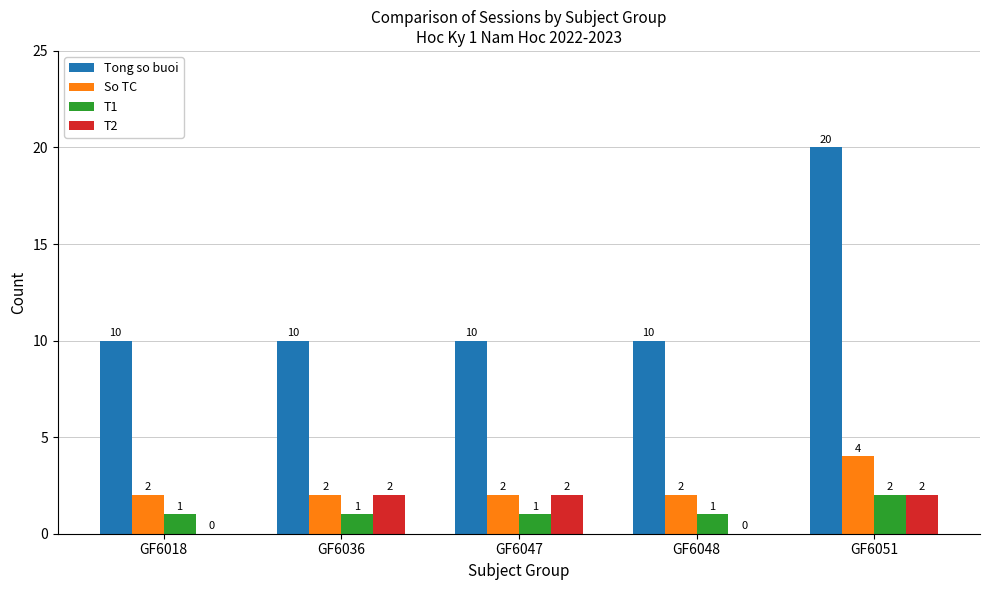

Which category has the highest value across all series?

GF6051